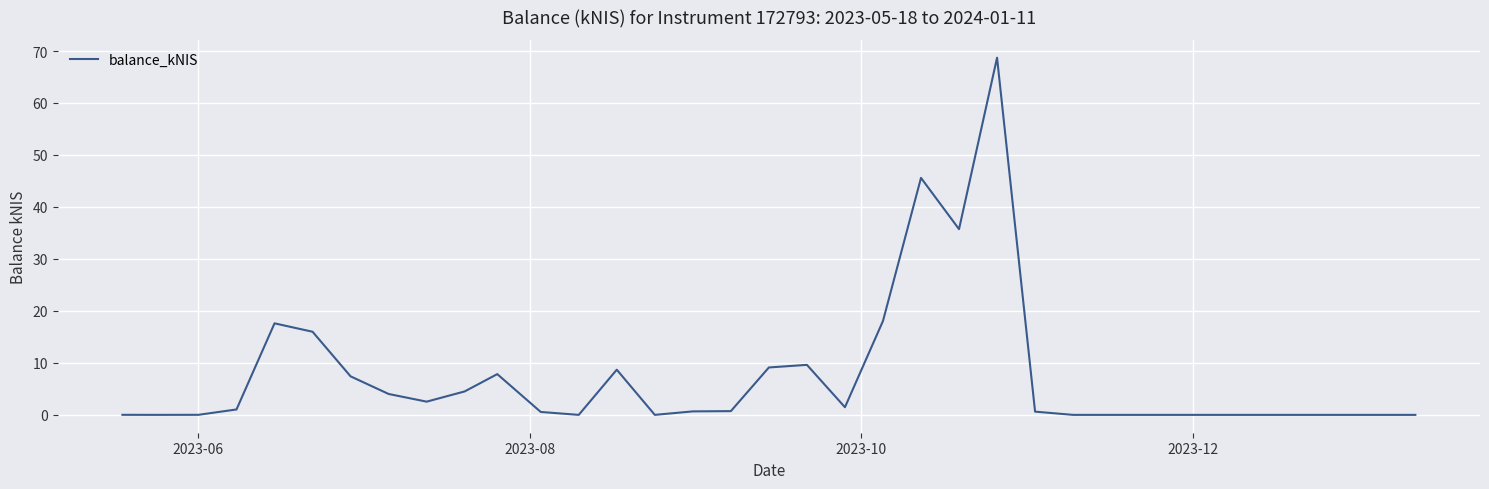

What is the greatest value displayed?

68.7